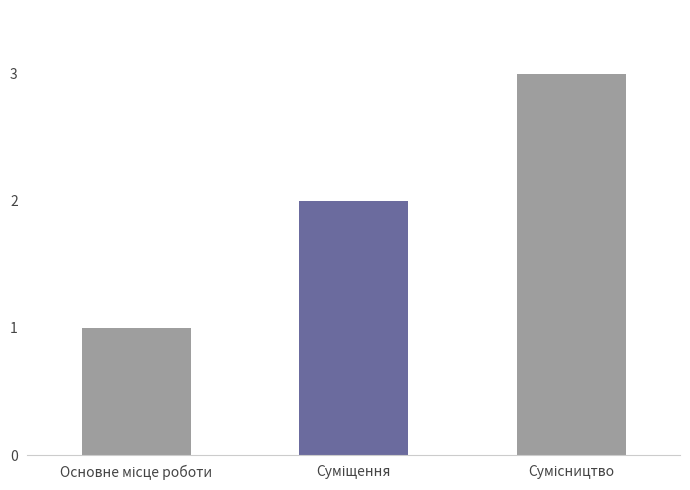

What is the maximum value shown in the chart?

3